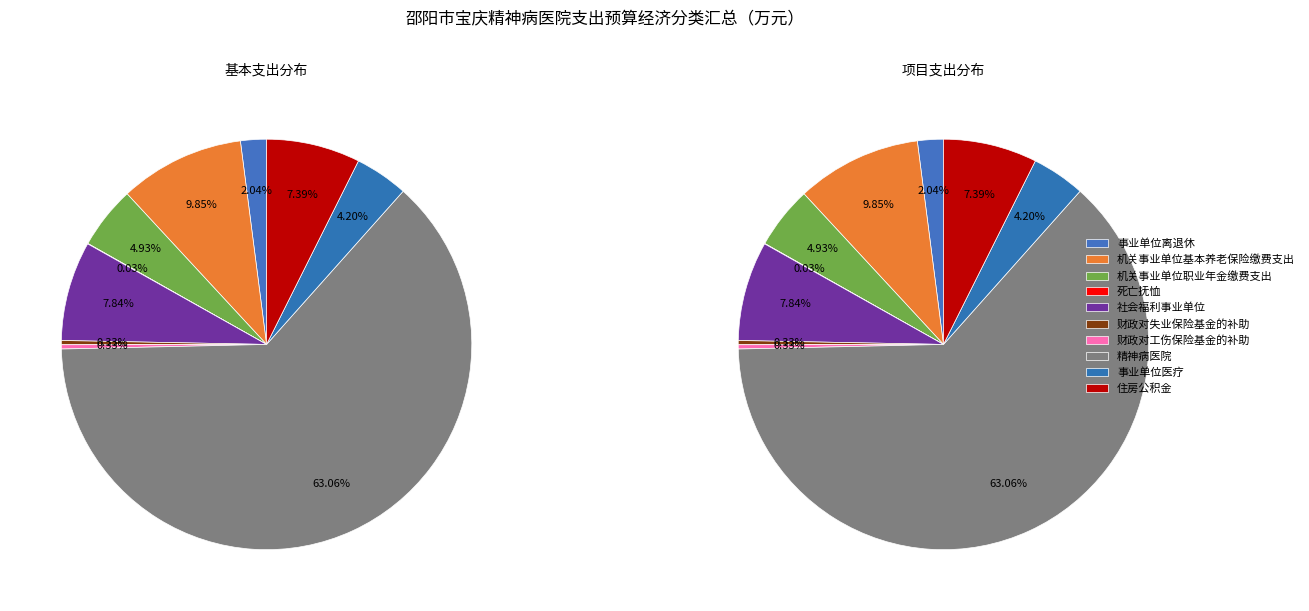

Which slice is the largest?

精神病医院